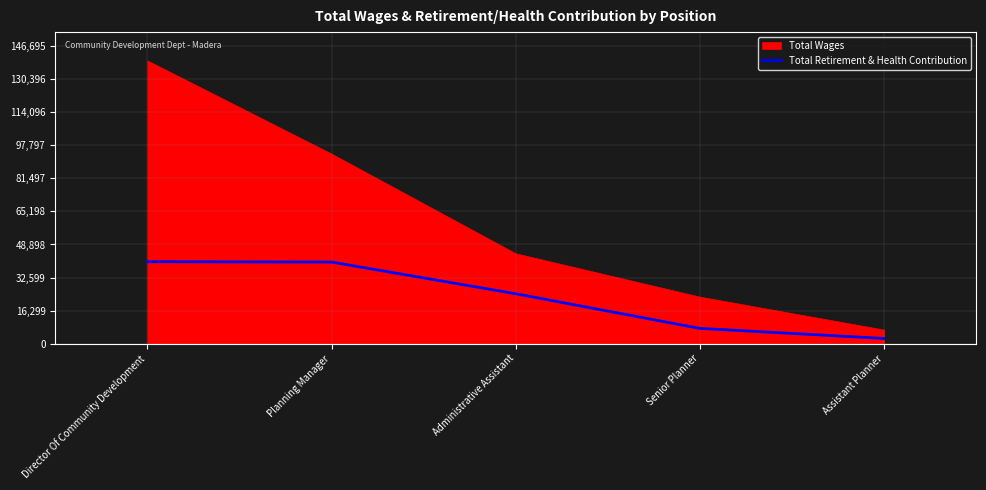

Rank the categories by value from highest to lowest.

Director Of Community Development, Planning Manager, Administrative Assistant, Senior Planner, Assistant Planner